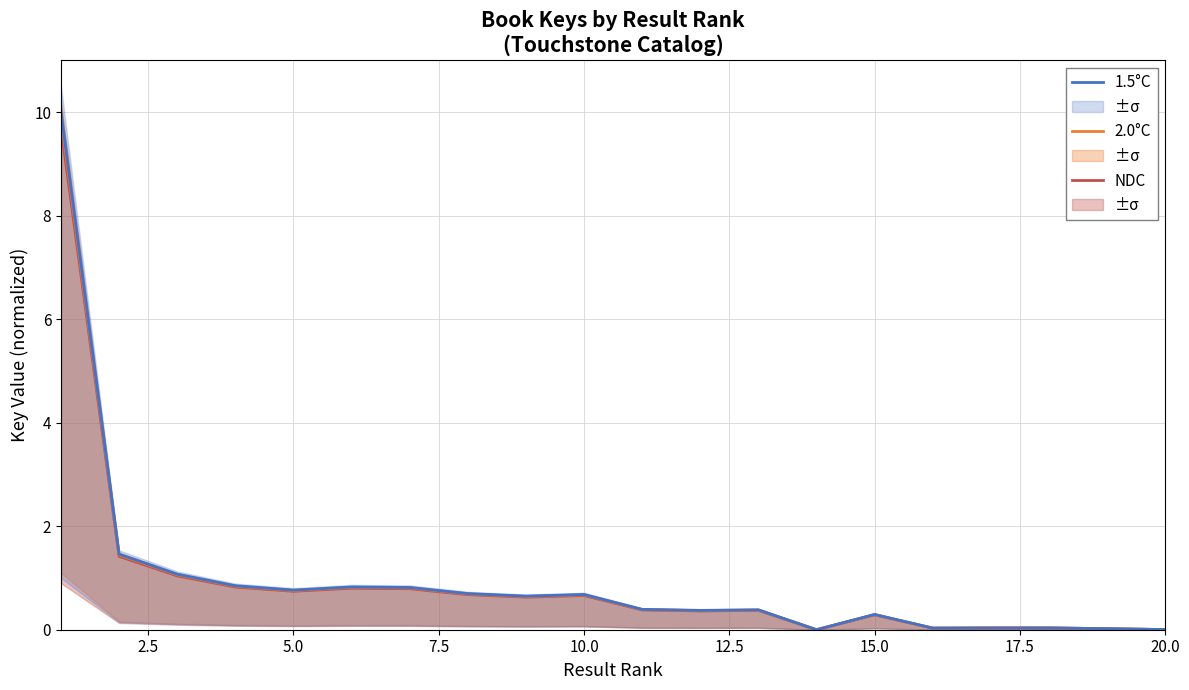

Is this an area chart (filled region under the line)?

No